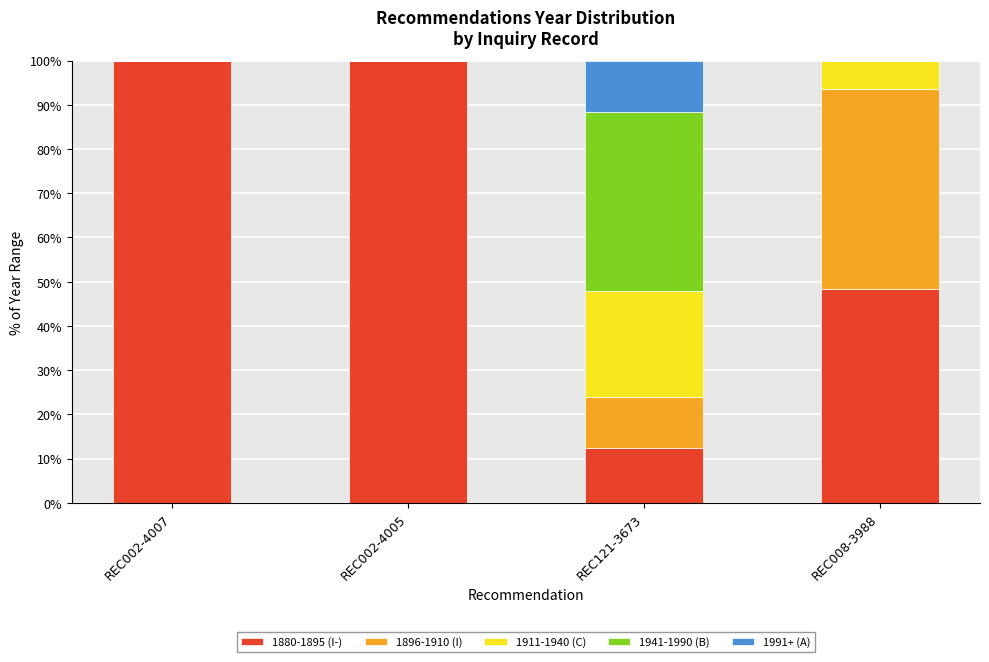

Does the chart contain stacked bars?

Yes